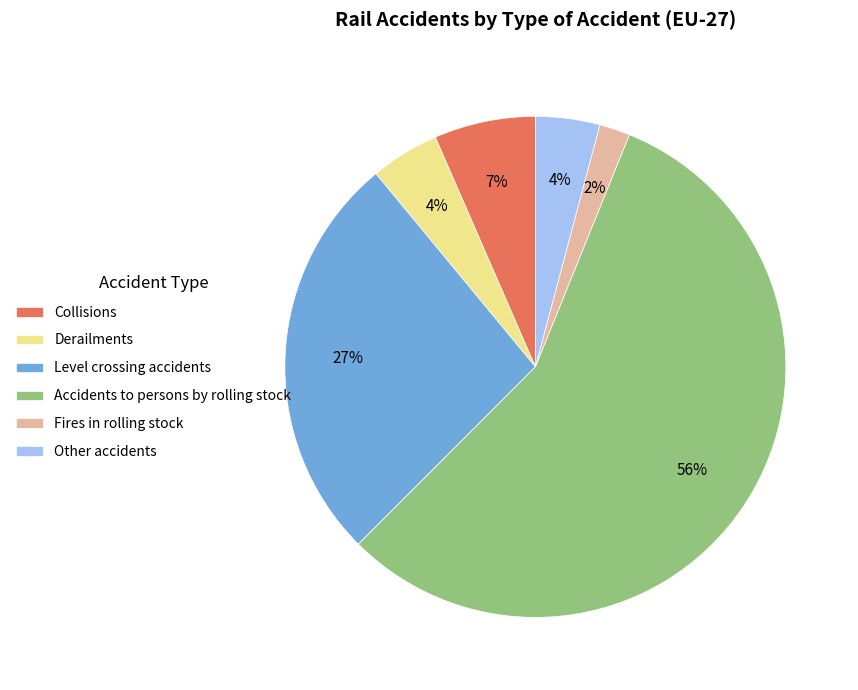

Count the number of slices in the pie.

6